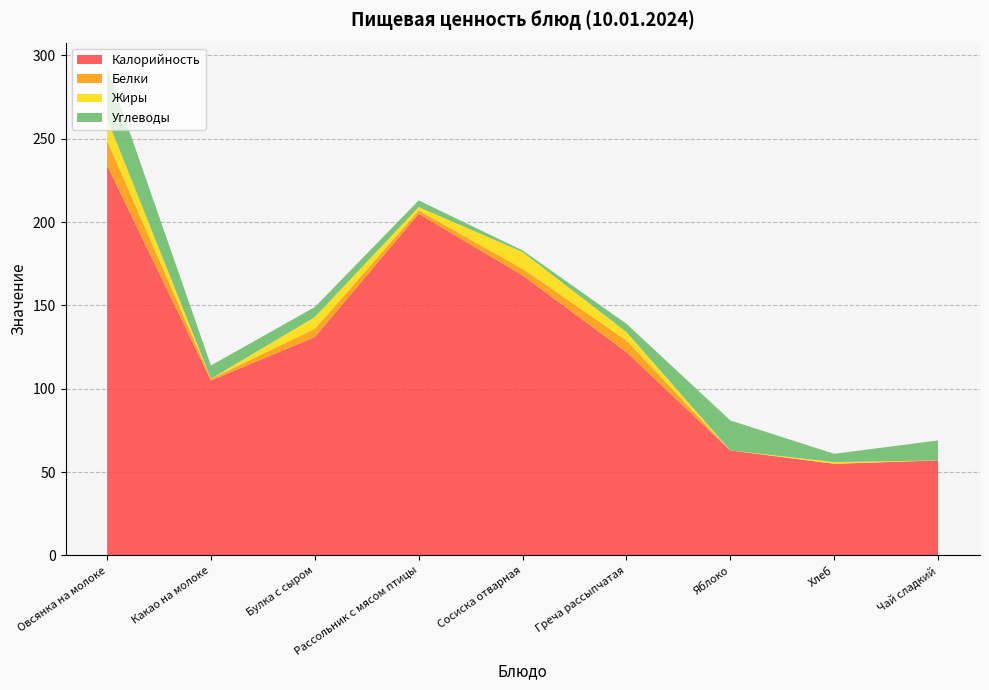

Reading left to right, what are all the values shown in this chart?

Калорийность: 234	105	131	205	168	122	63	55	57
Белки: 15	1	5	2	4	7	0	0	0
Жиры: 13	0	7	2	10	5	0	1	0
Углеводы: 31	8	6	4	1	5	18	5	12